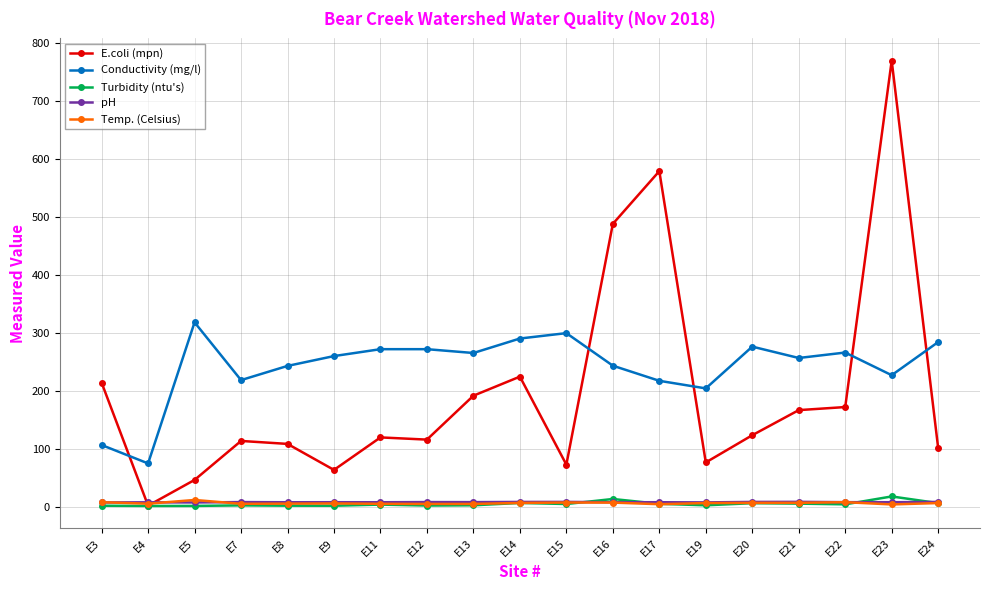

How many data points does each series have?

19